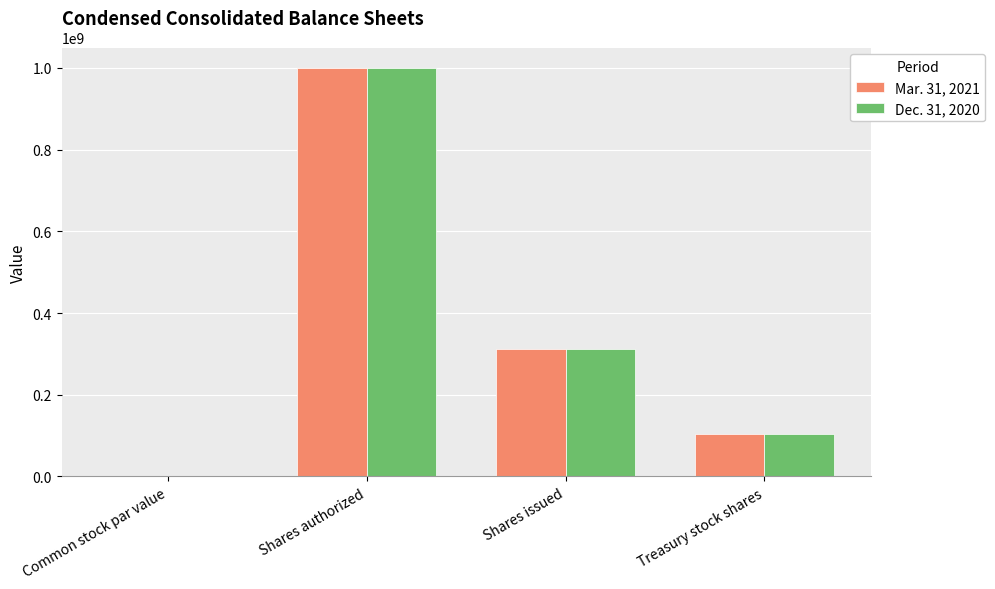

Count the number of data series in this chart.

2